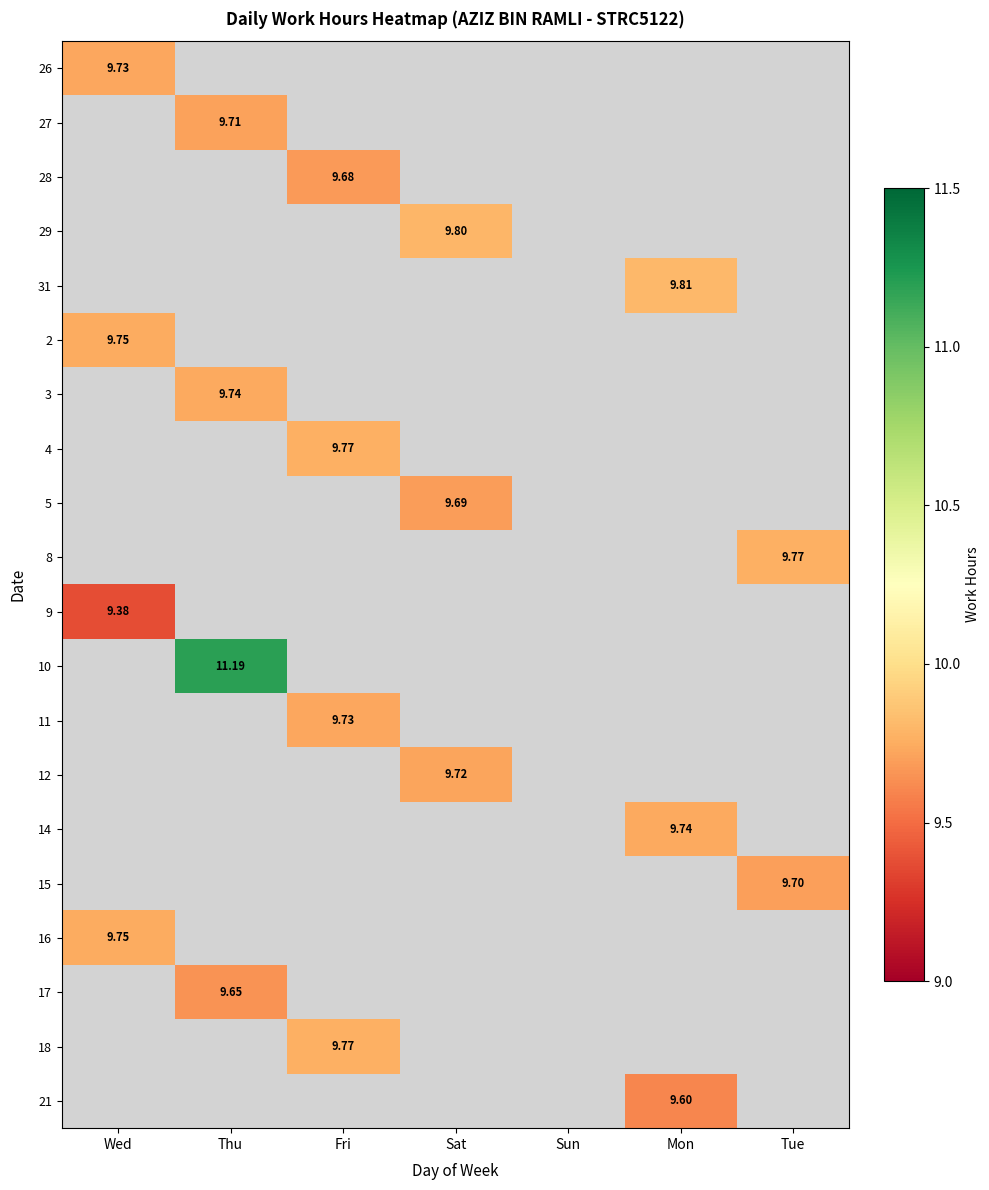

At how many categories does at least one series exceed 9?

6